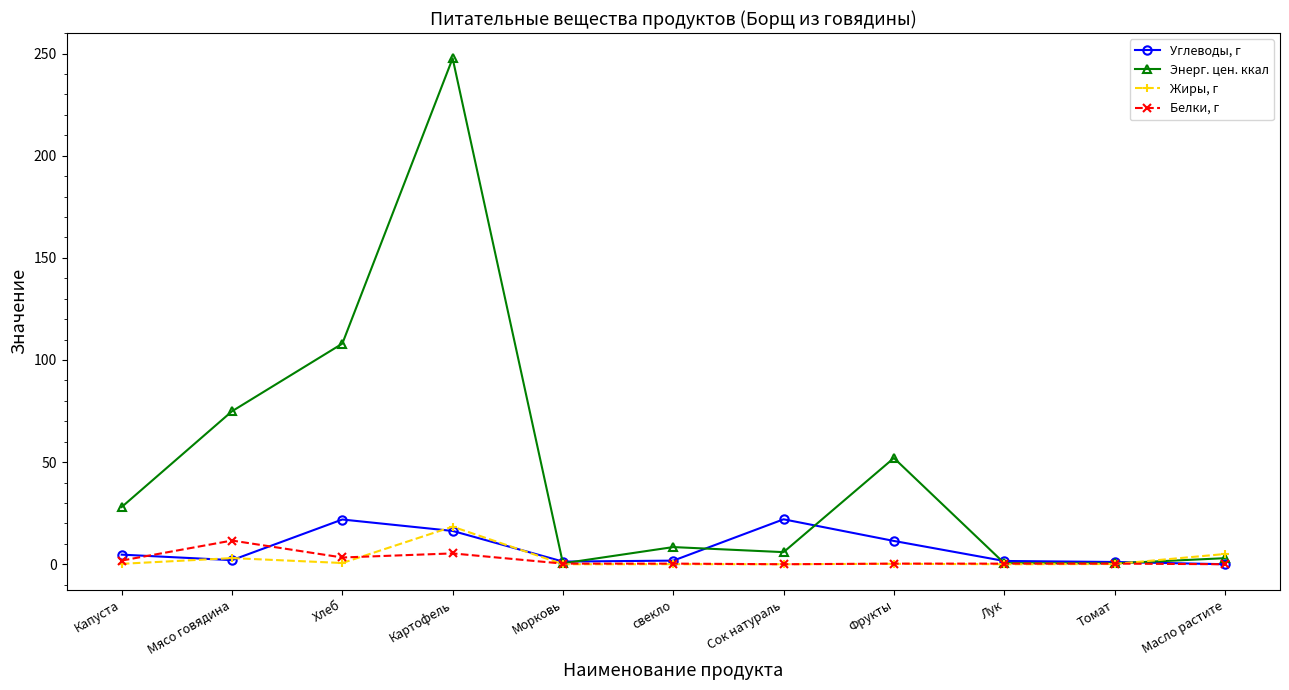

Read the Углеводы, г value at свекло.

1.8